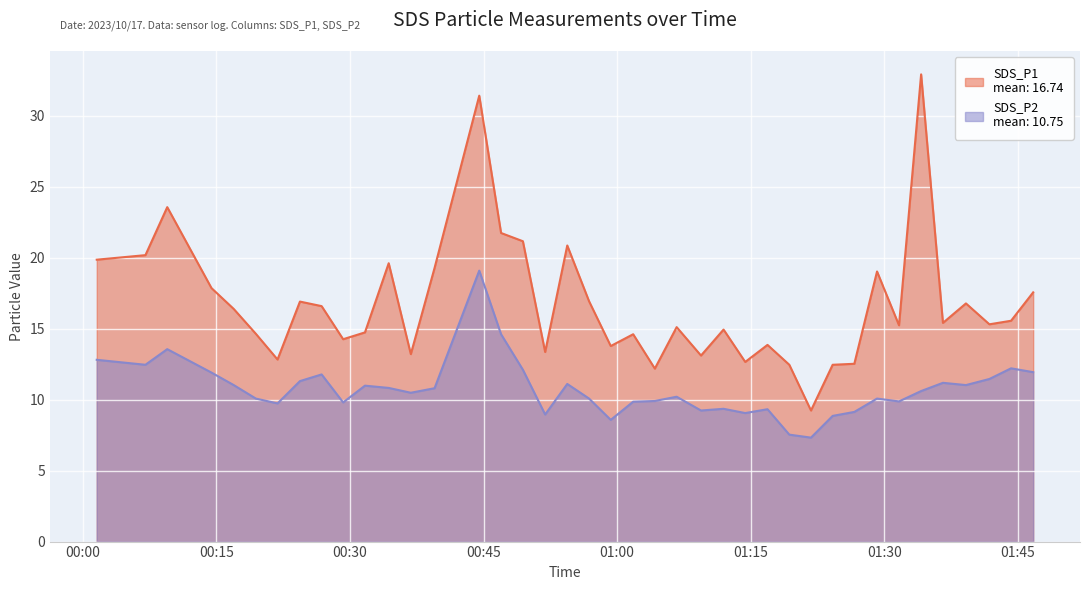

Rank the series by their maximum value, from highest to lowest.

SDS_P1, SDS_P2